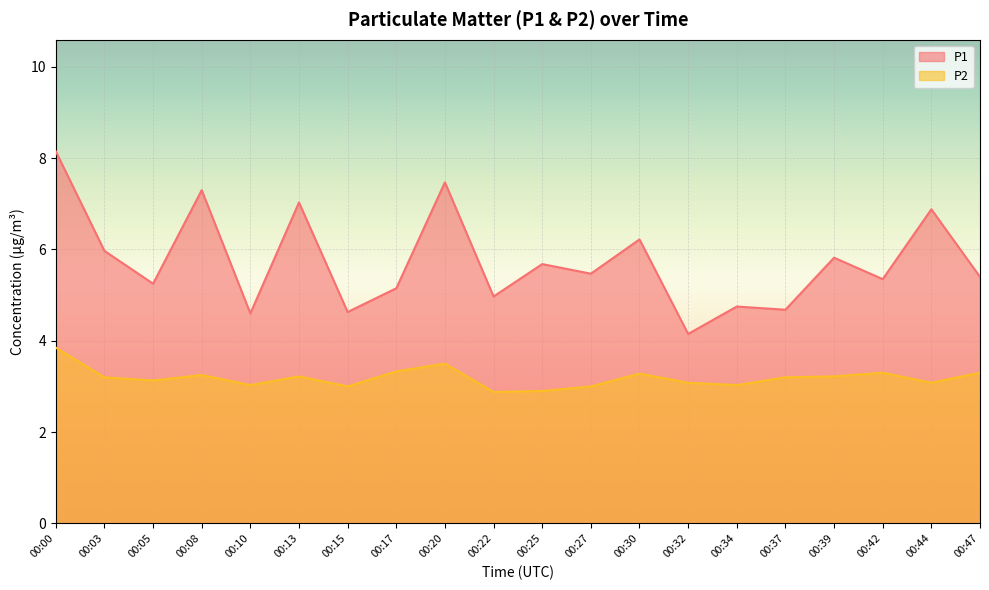

The P1 series shows 5.2 at 00:05. True or false?

True